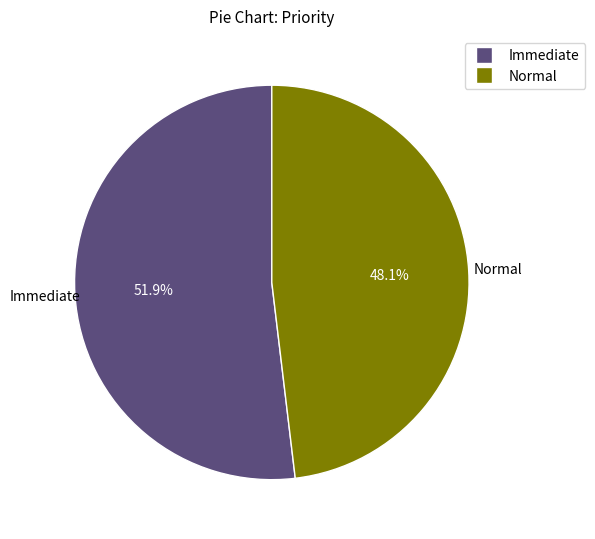

How many segments does this pie chart have?

2